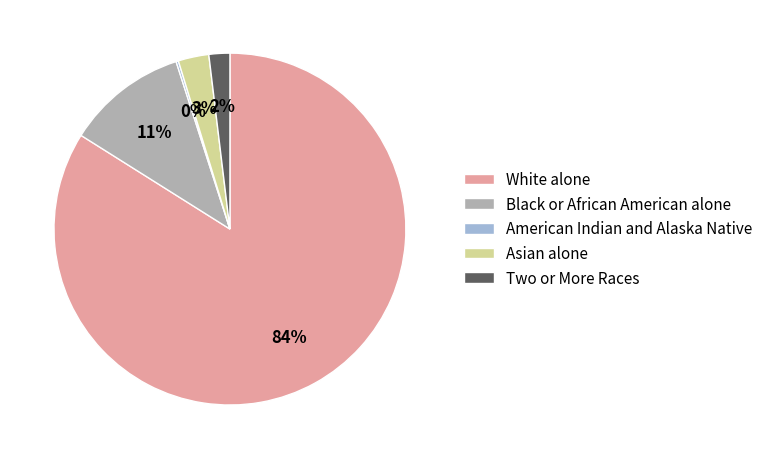

Does any single category account for the majority?

Yes